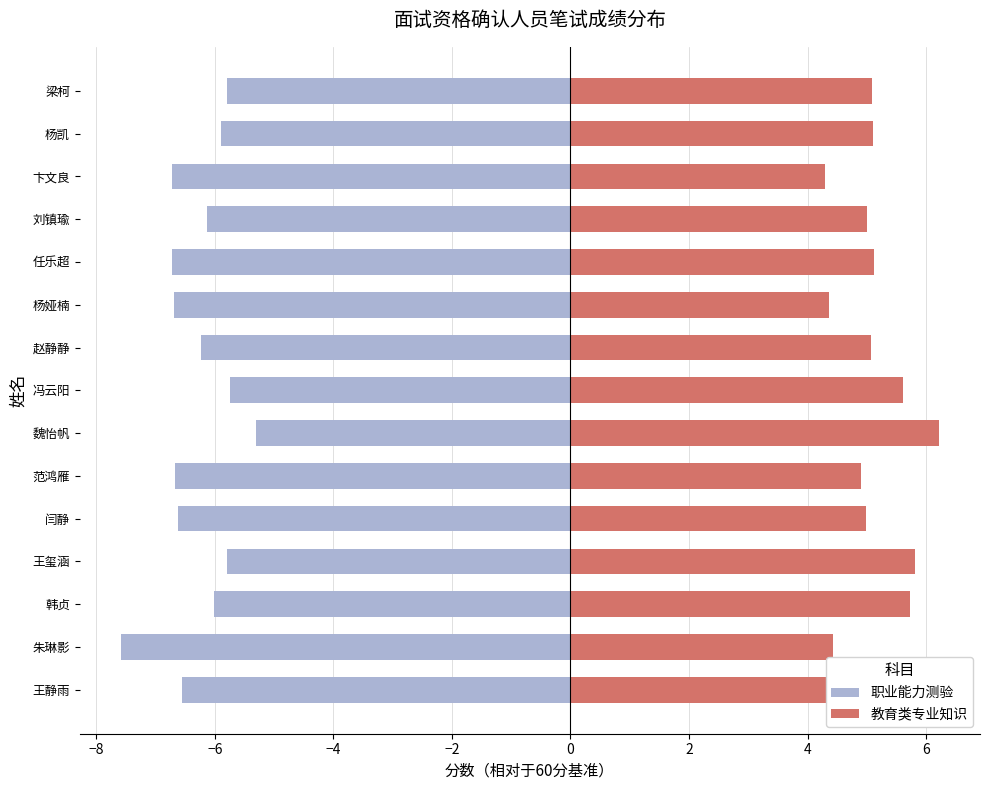

List the series in order of their overall mean, lowest first.

职业能力测验, 教育类专业知识